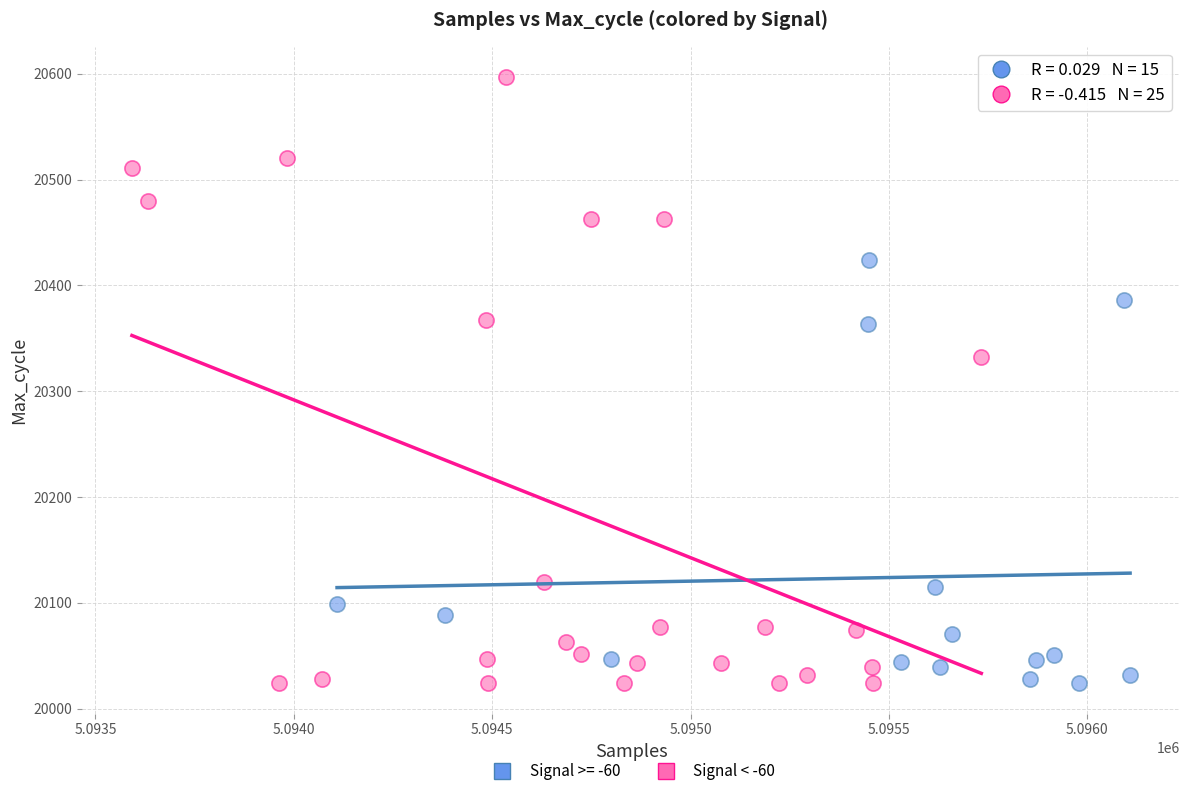

Which series has the widest spread of Y values?

Signal < -60